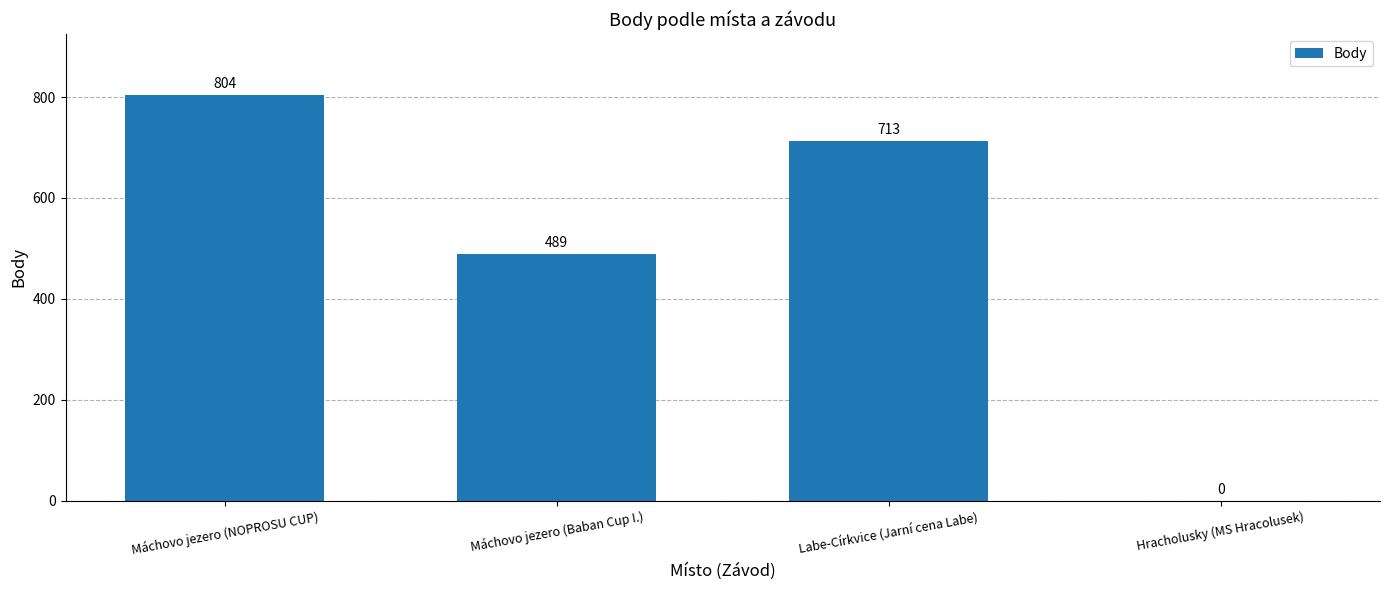

Which has a higher value, Máchovo jezero (Baban Cup I.) or Hracholusky (MS Hracolusek)?

Máchovo jezero (Baban Cup I.)